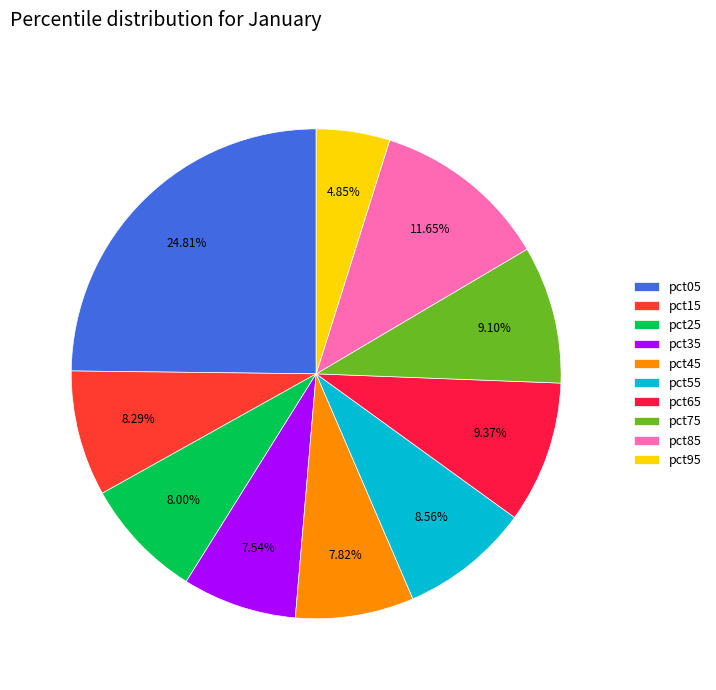

Is it true that pct45 is 19% of the pie?

False